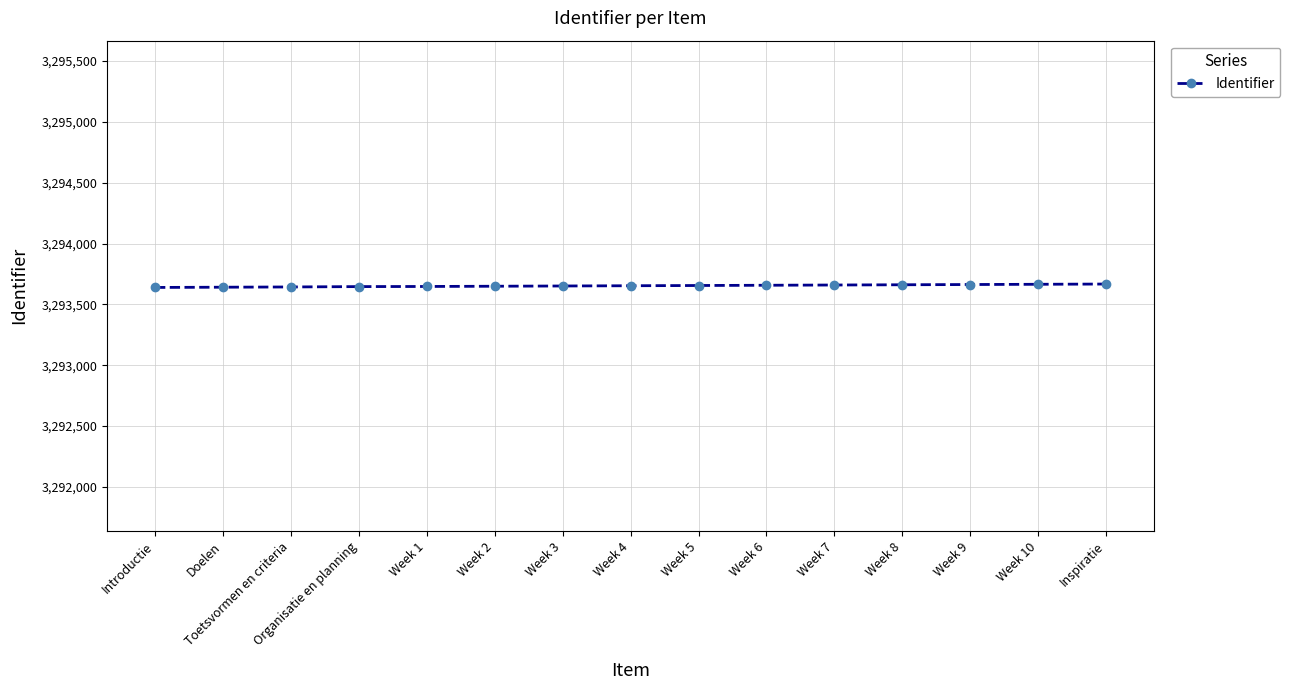

True or false: the data shows 5757028 at Doelen.

False